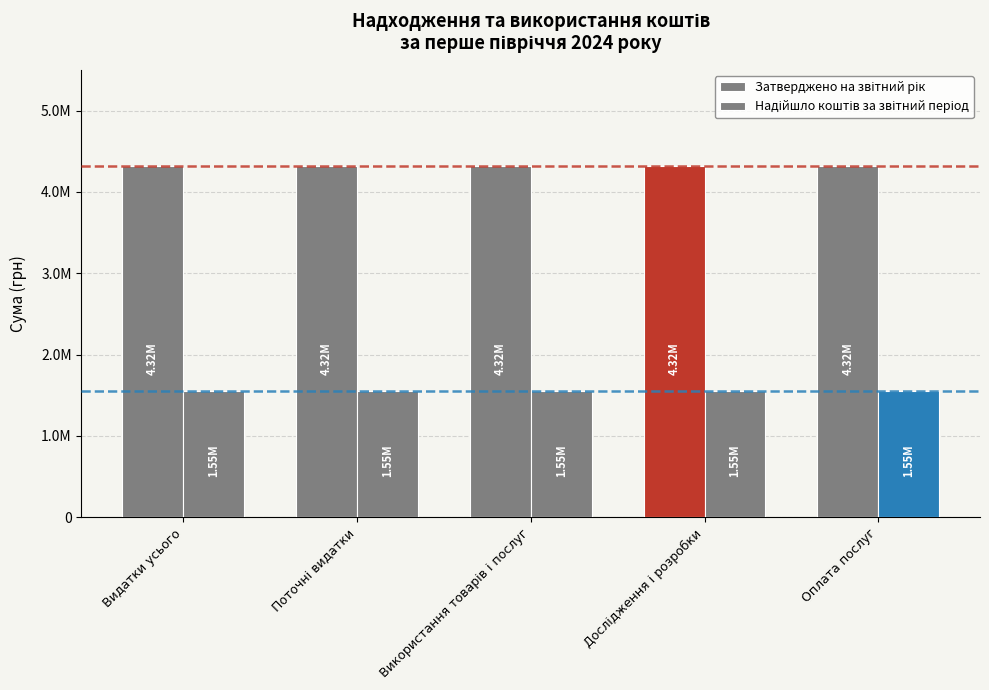

List the labels in order of Надійшло коштів за звітний період value, smallest first.

Видатки усього, Поточні видатки, Використання товарів і послуг, Дослідження і розробки, Оплата послуг